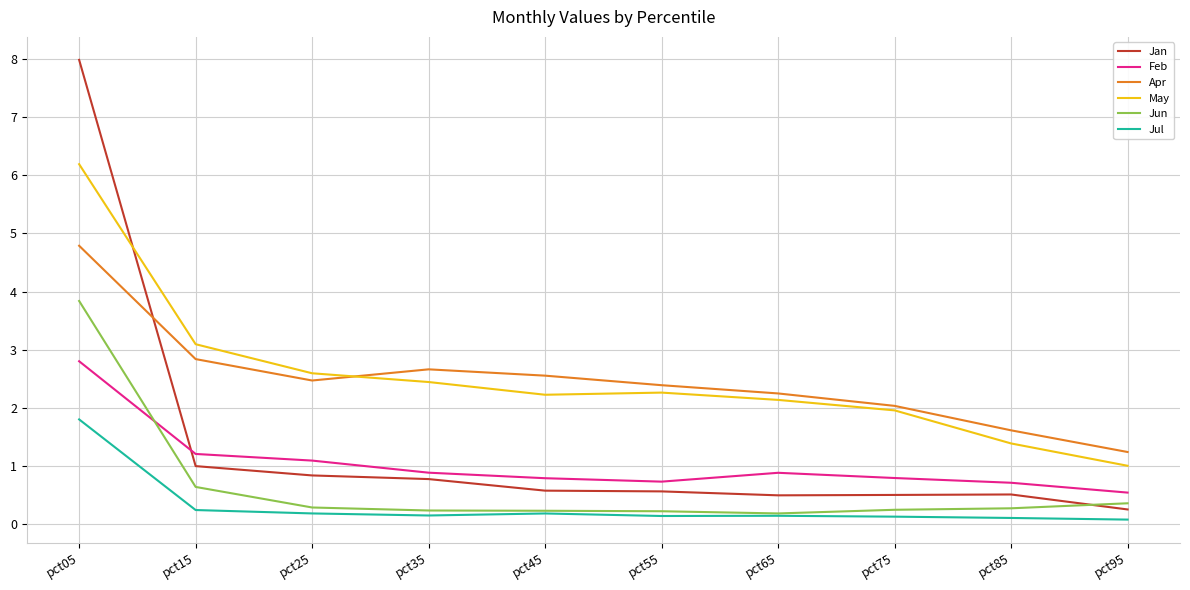

What is the sum of all May values?

25.3